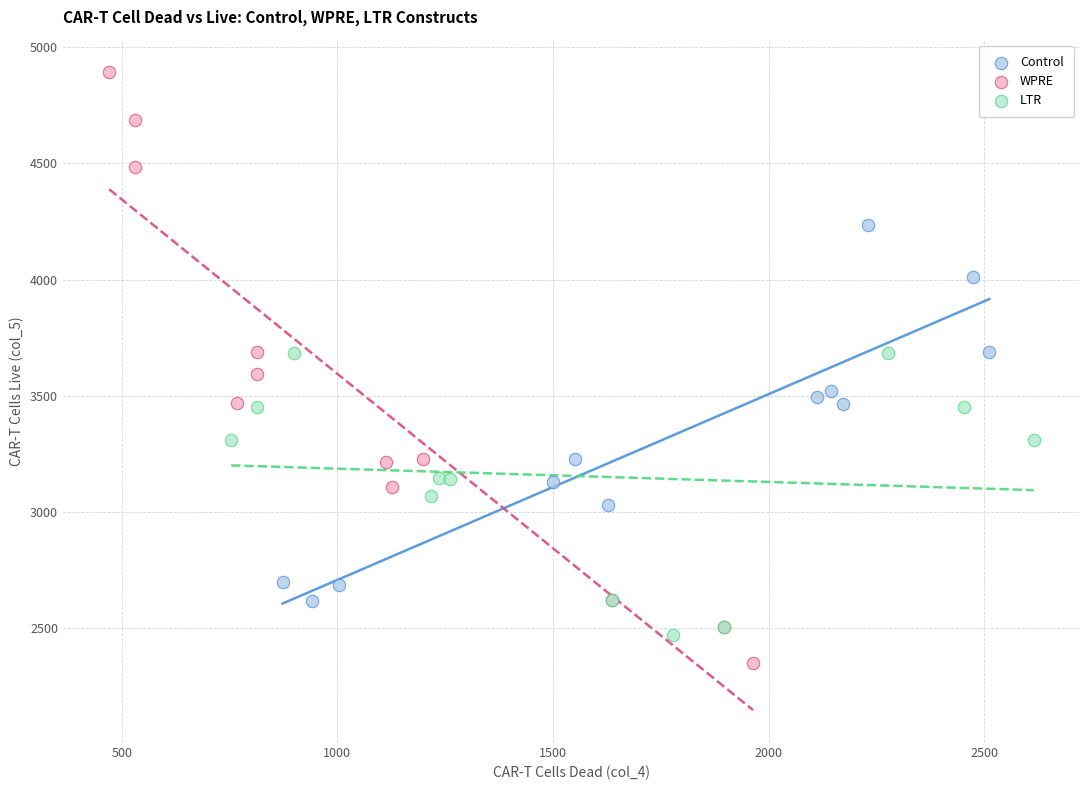

Which series has the widest spread of Y values?

WPRE